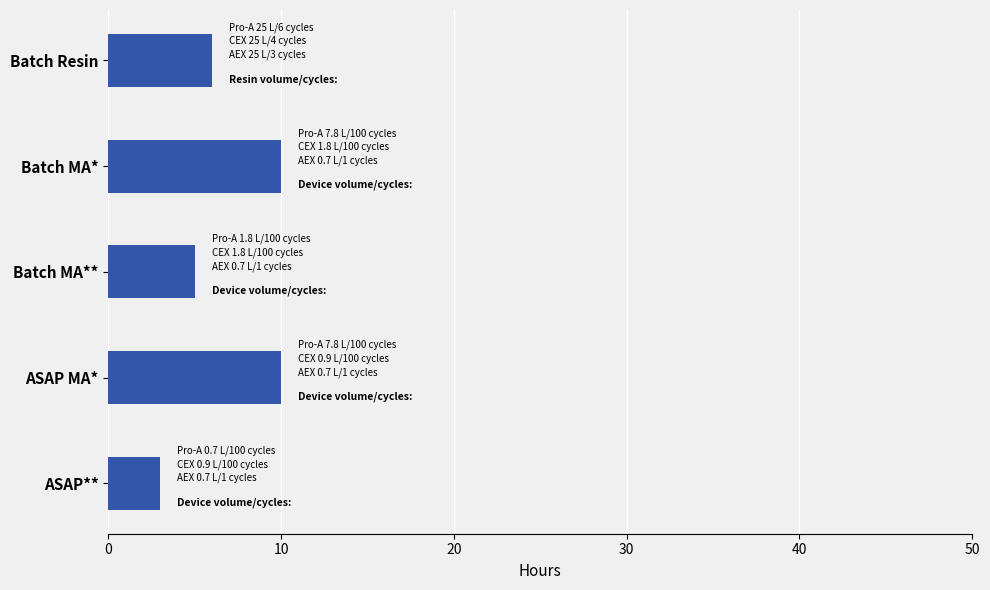

How many bars are there in total?

5